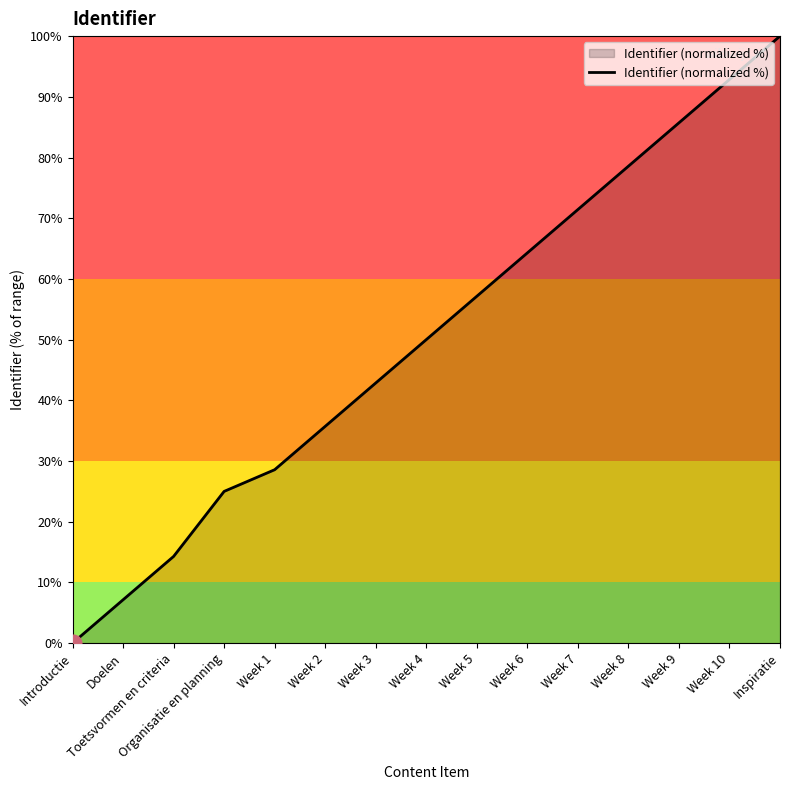

How many series are shown in this chart?

1